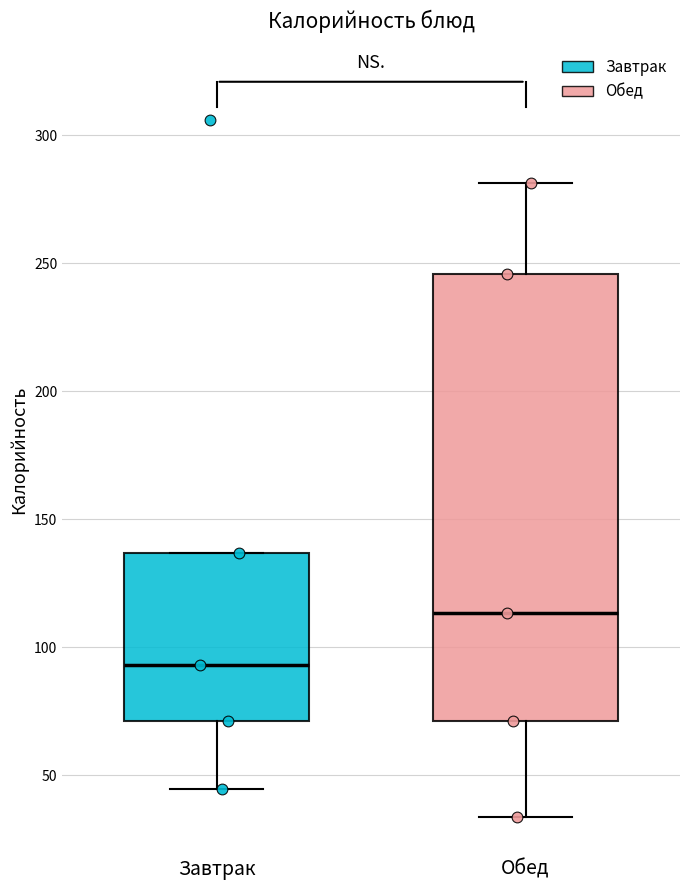

Which box has the lowest median line?

Завтрак